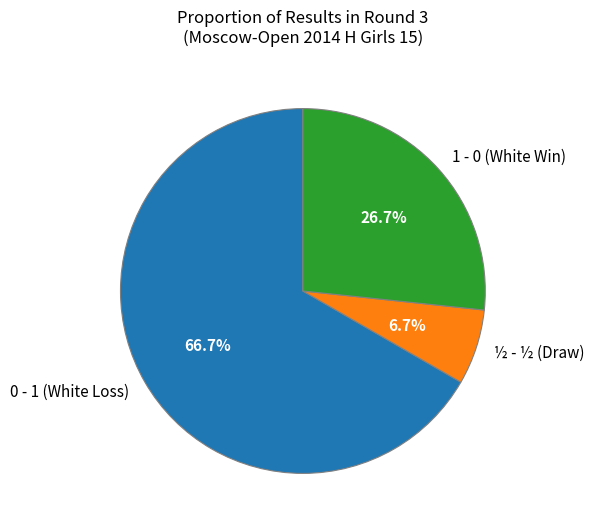

Between 1 - 0 (White Win) and 0 - 1 (White Loss), which is larger?

0 - 1 (White Loss)